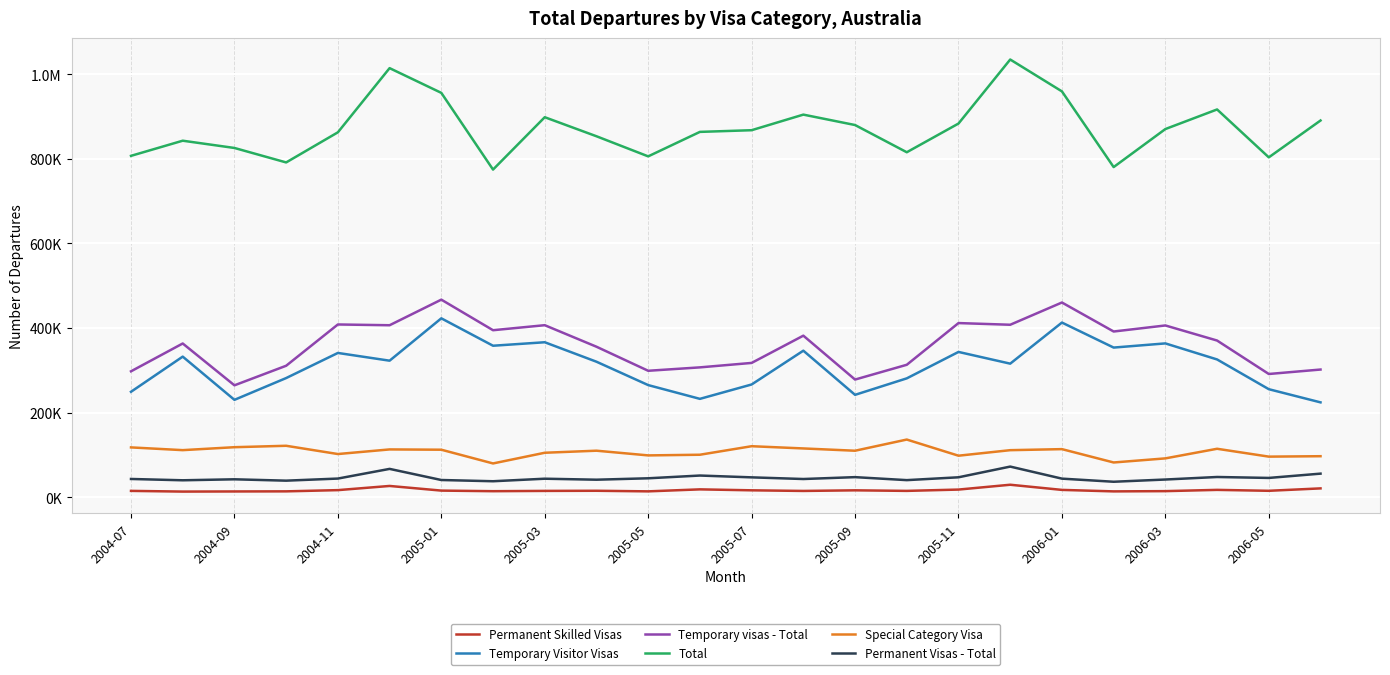

What is the difference between the maximum and second lowest values in the Permanent Visas - Total series?

34680